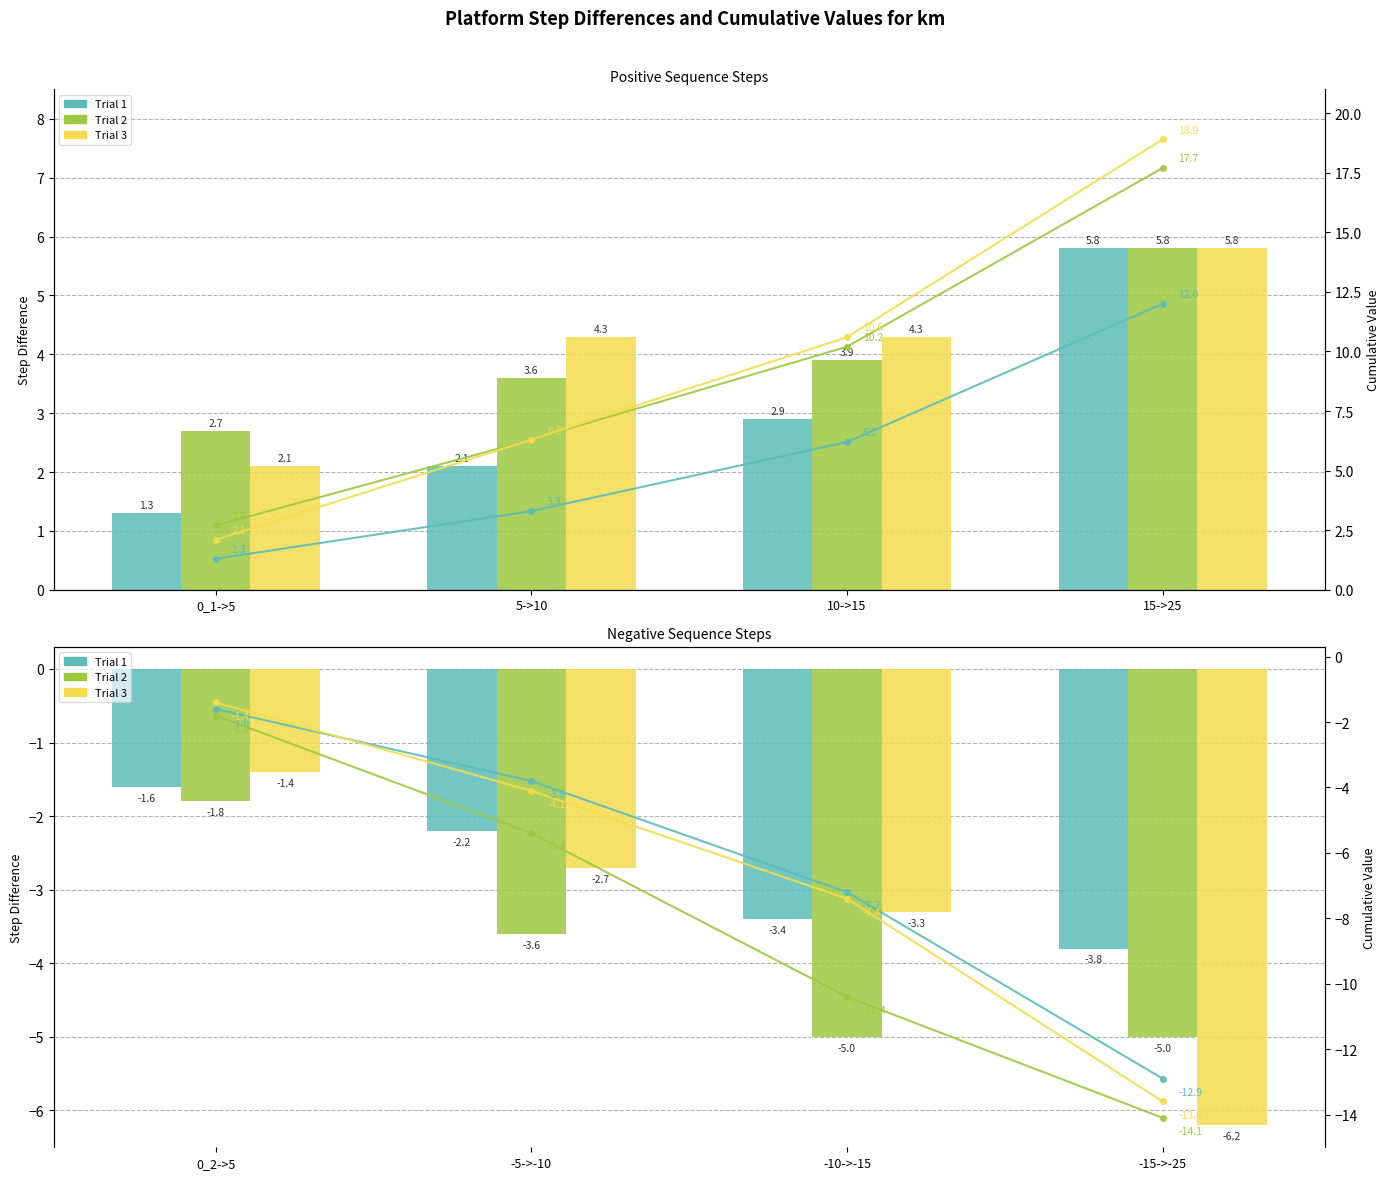

How many groups of bars are there?

4